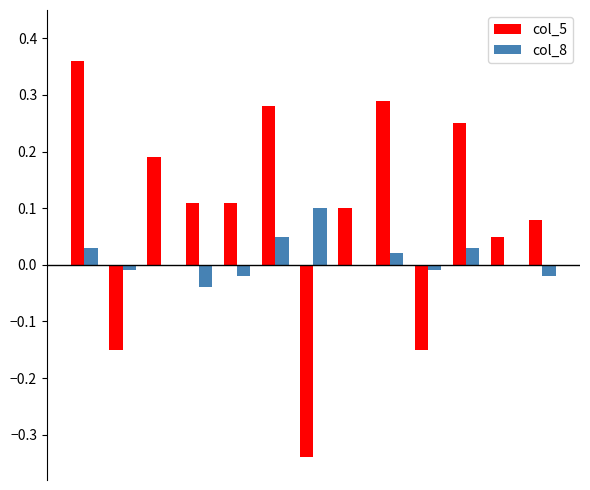

Which series has the largest total across all categories?

col_5